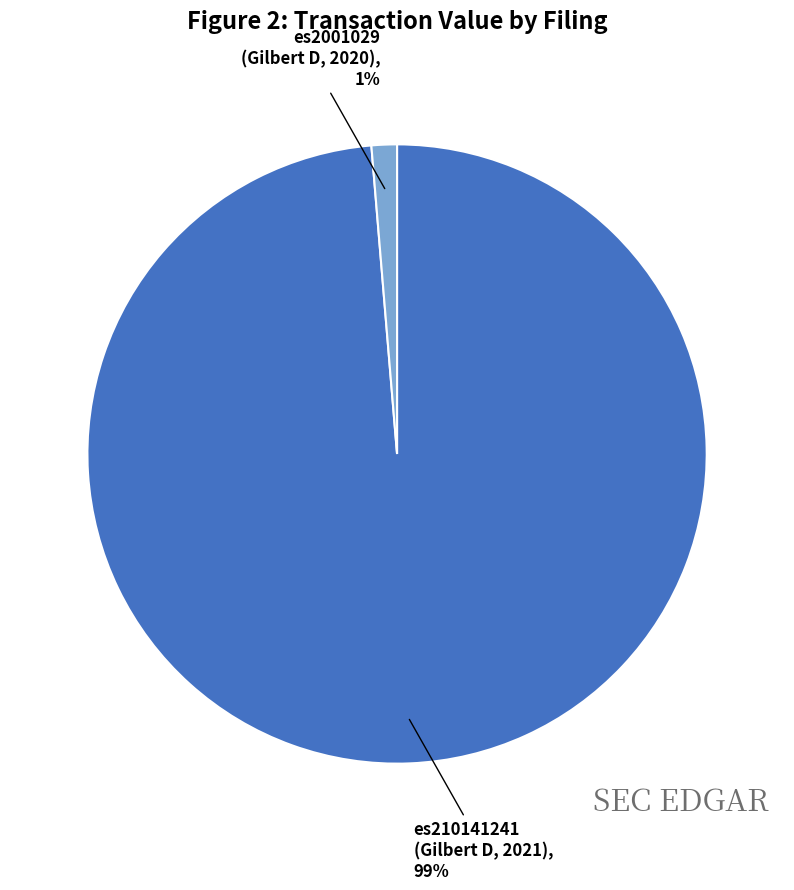

Is there a majority slice in this chart?

Yes